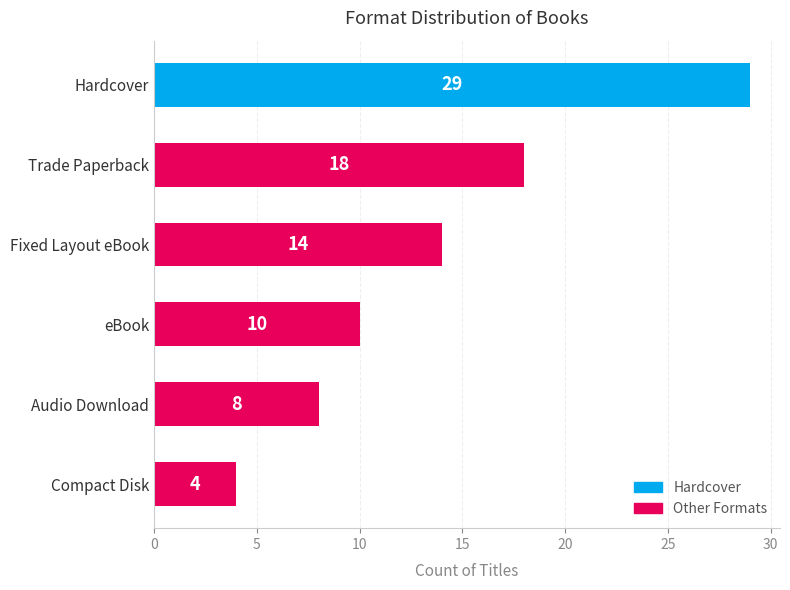

Reading top to bottom, what are all the values shown in this chart?

Hardcover=29	Trade Paperback=18	Fixed Layout eBook=14	eBook=10	Audio Download=8	Compact Disk=4